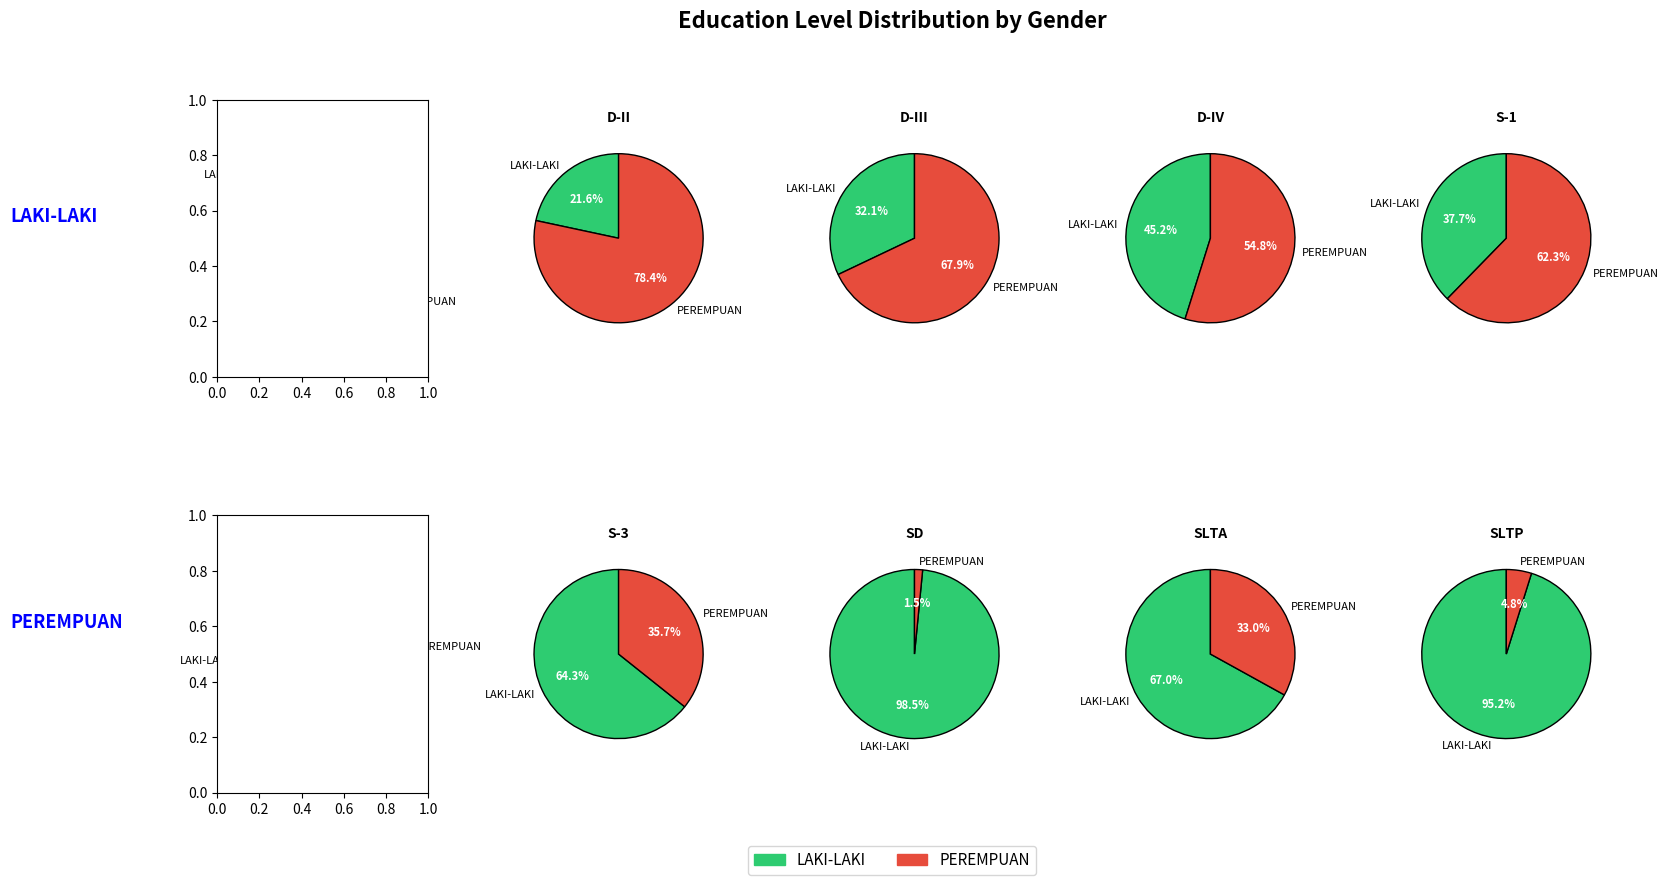

Which slice is the smallest?

SD